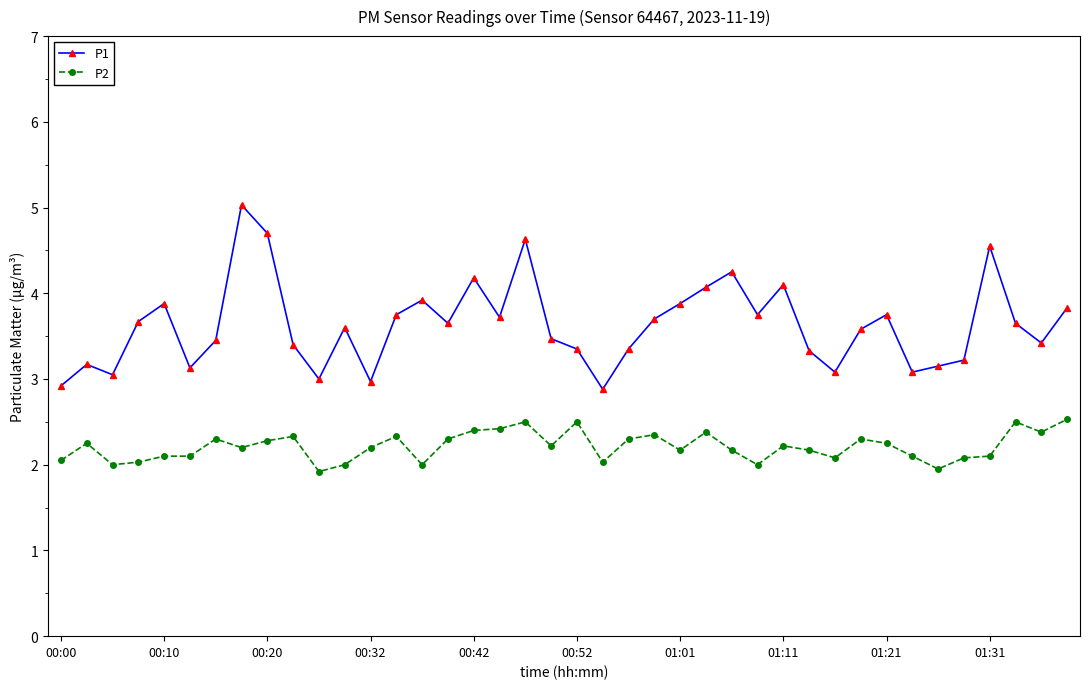

True or false: P1 has more than 2 interior local peaks.

True